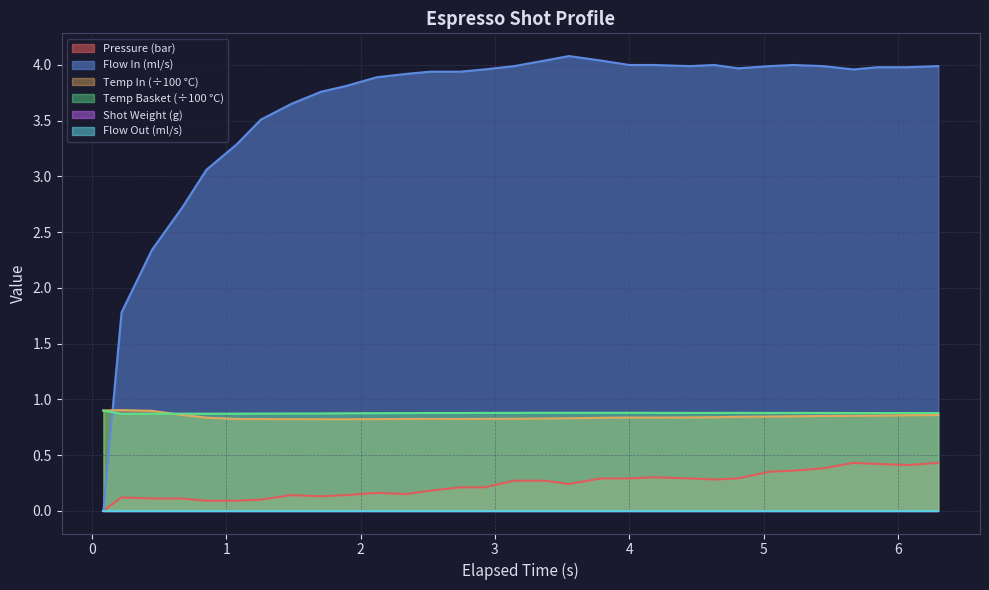

Which series has the largest range (max minus min)?

flow_in